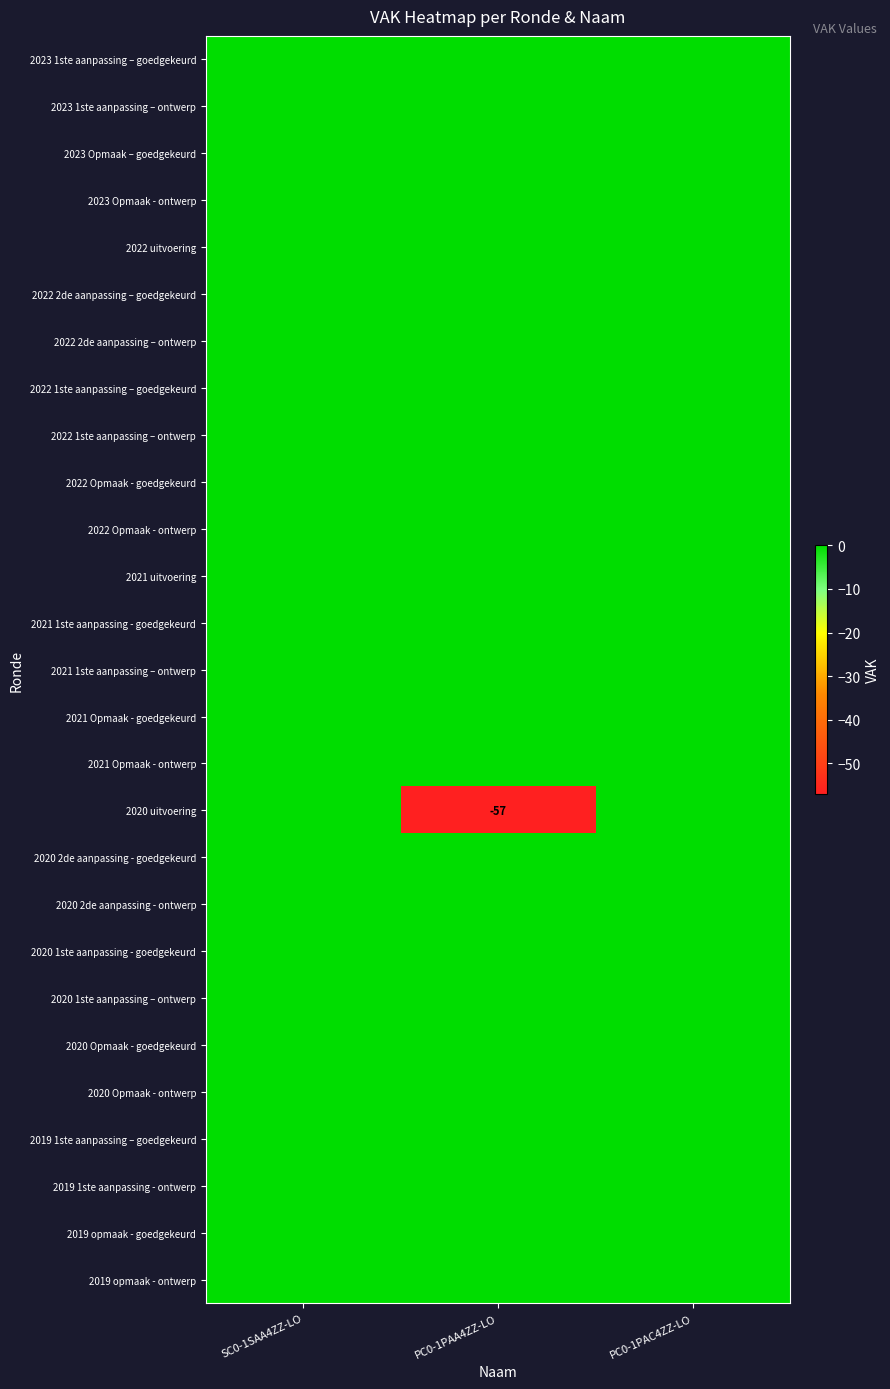

Which series has the widest spread of values?

2020 uitvoering